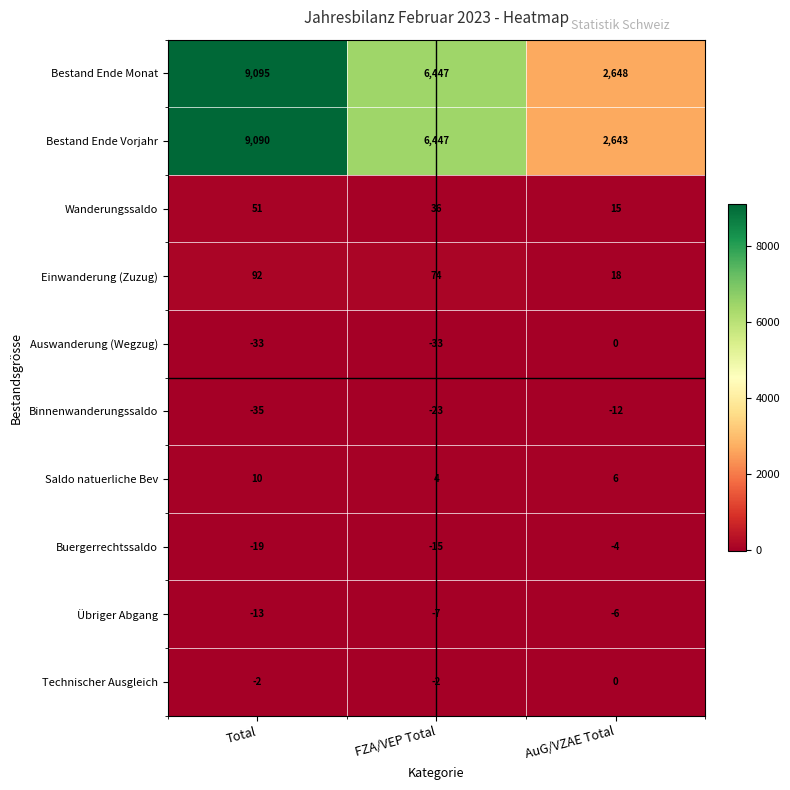

Is the value of Binnenwanderungssaldo at FZA/VEP Total greater than the value of Übriger Abgang at Total?

No